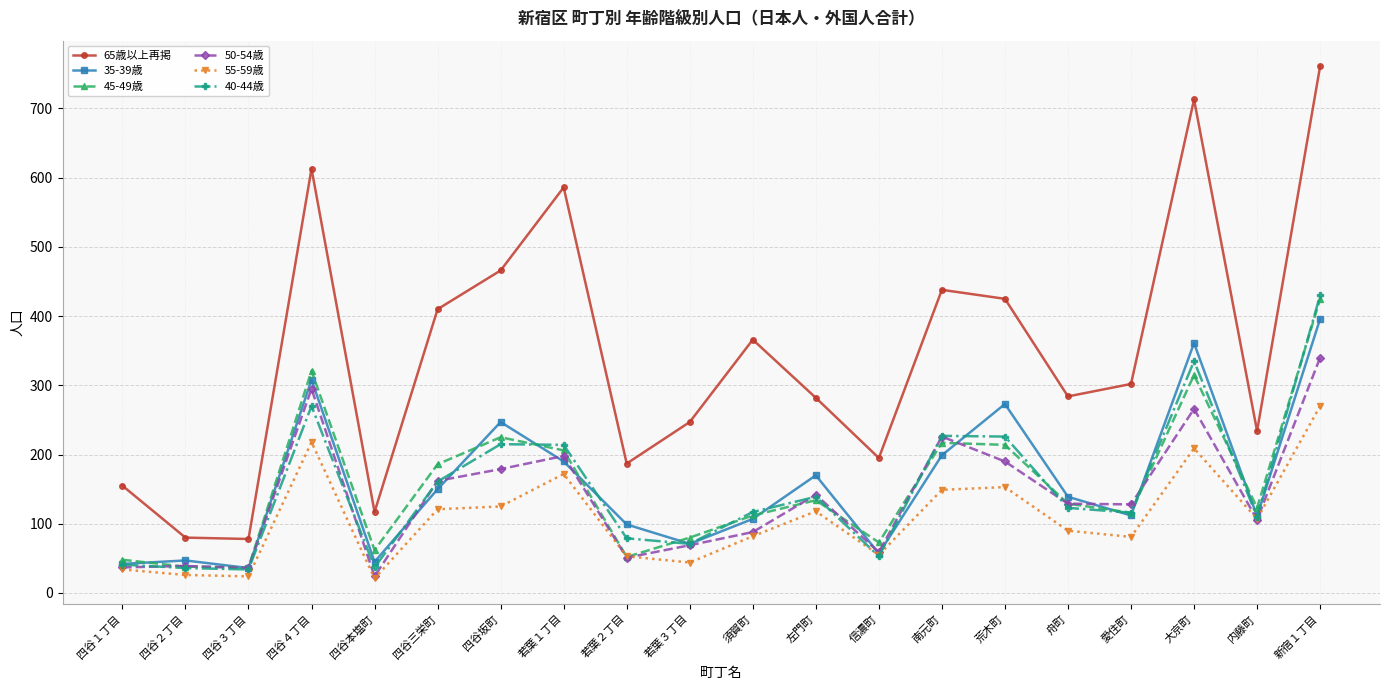

True or false: 35-39歳 and 40-44歳 intersect in this chart.

True